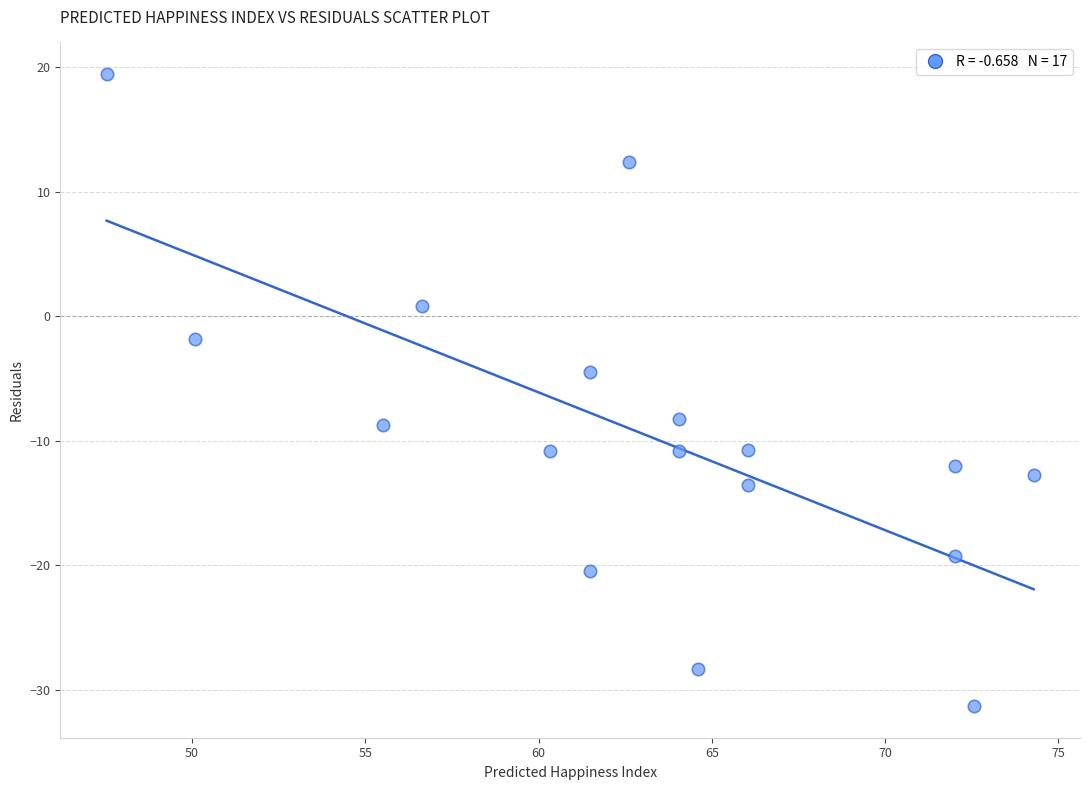

What is the range of Y values (max minus min)?

50.8